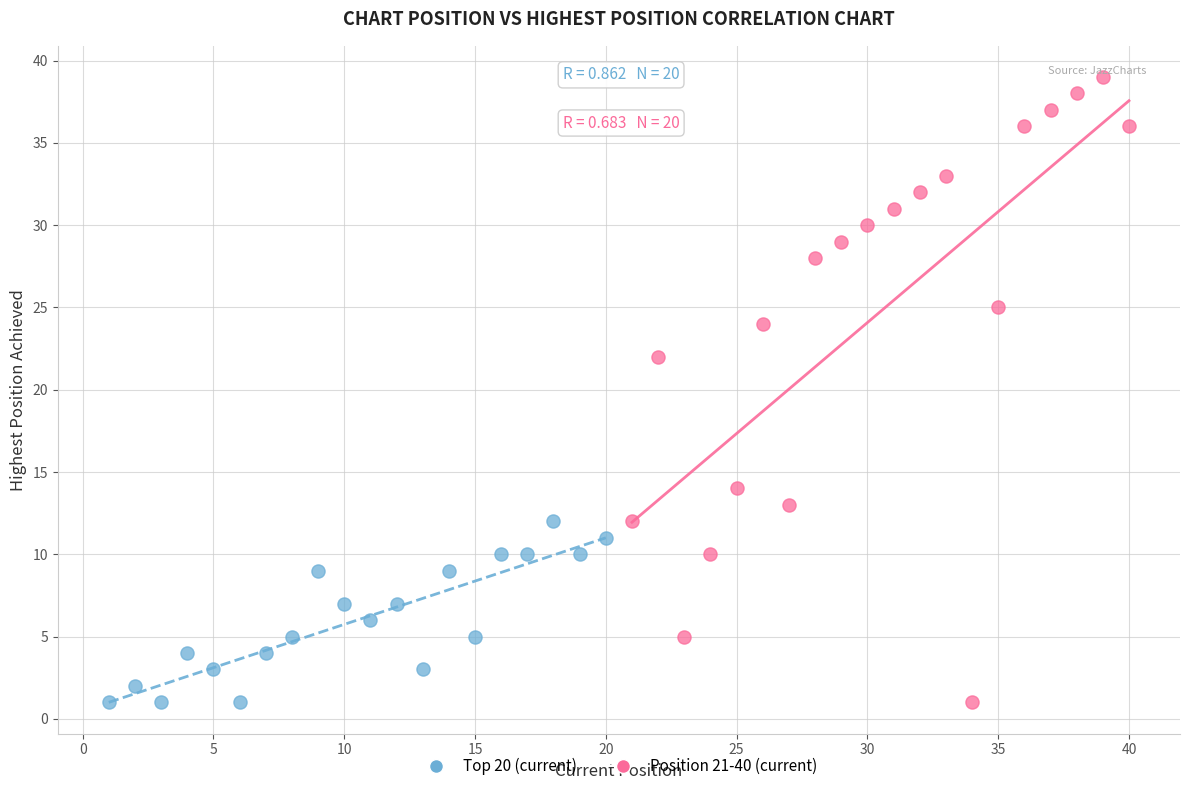

Which series contains the highest Y value?

Position 21-40 (current)